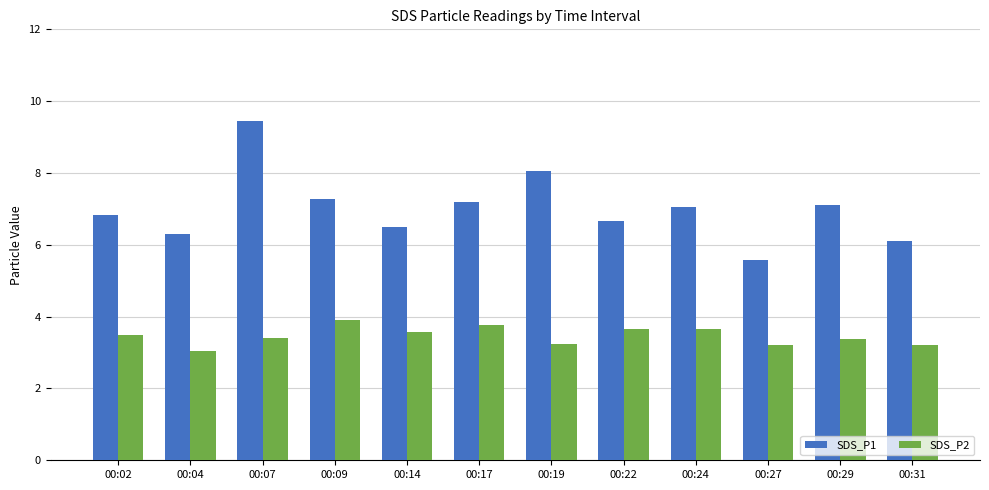

What is the difference between the SDS_P2 values at 00:31 and 00:22?

0.4